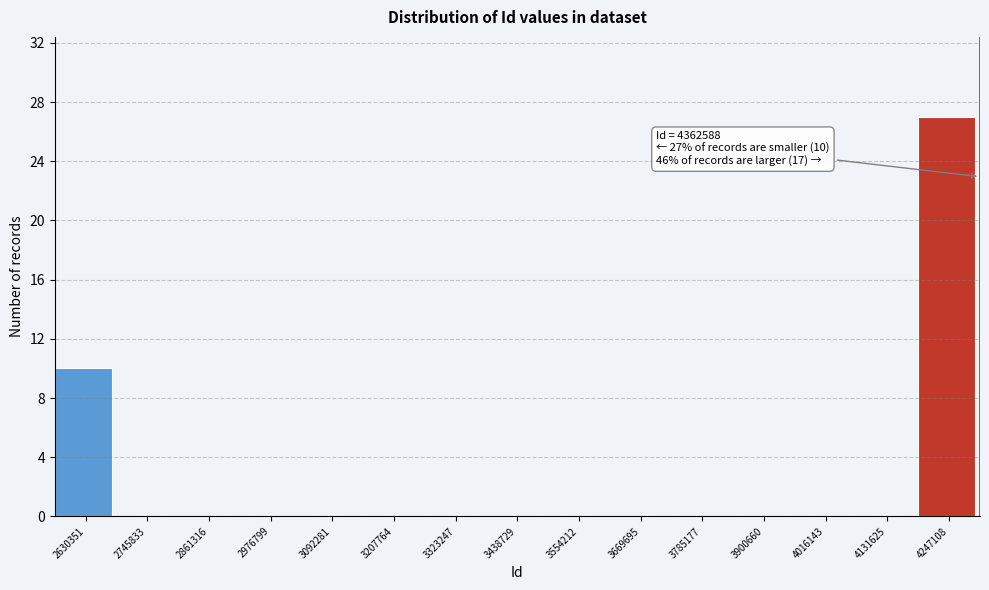

Reading right to left, list all the values displayed in this chart.

4247108=27	4131625=0	4016143=0	3900660=0	3785177=0	3669695=0	3554212=0	3438729=0	3323247=0	3207764=0	3092281=0	2976799=0	2861316=0	2745833=0	2630351=10